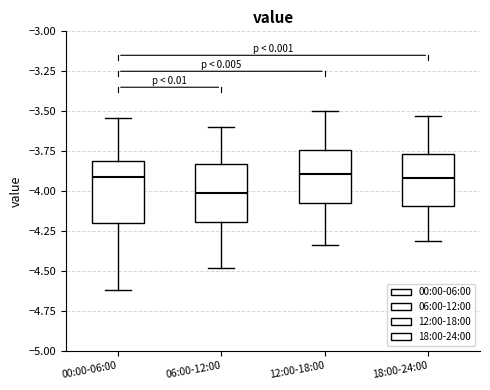

Where does the upper whisker of the box for 00:00-06:00 end on the y-axis? The values are not printed on the chart, so give them approximately, as read against the axis.

-3.55